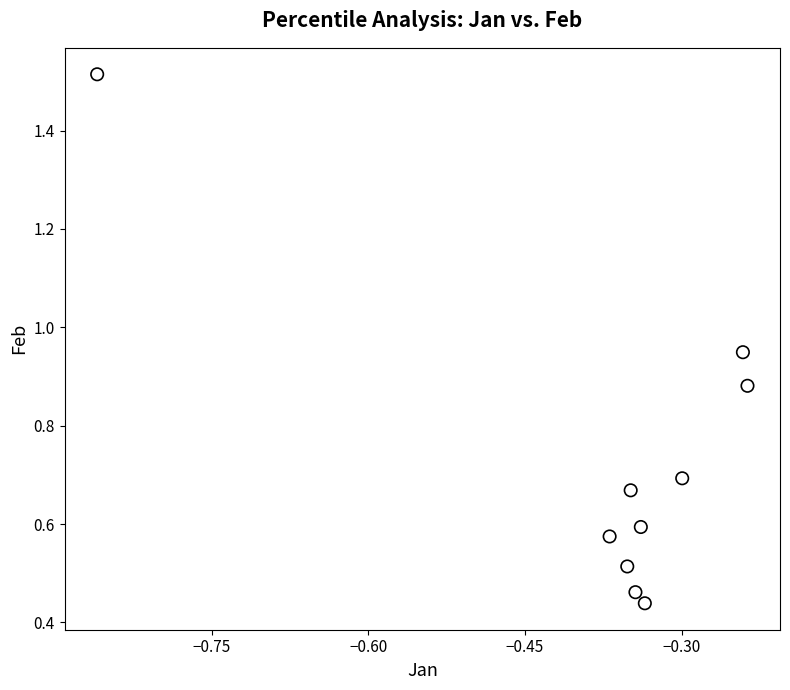

What is the average X value?

-0.4